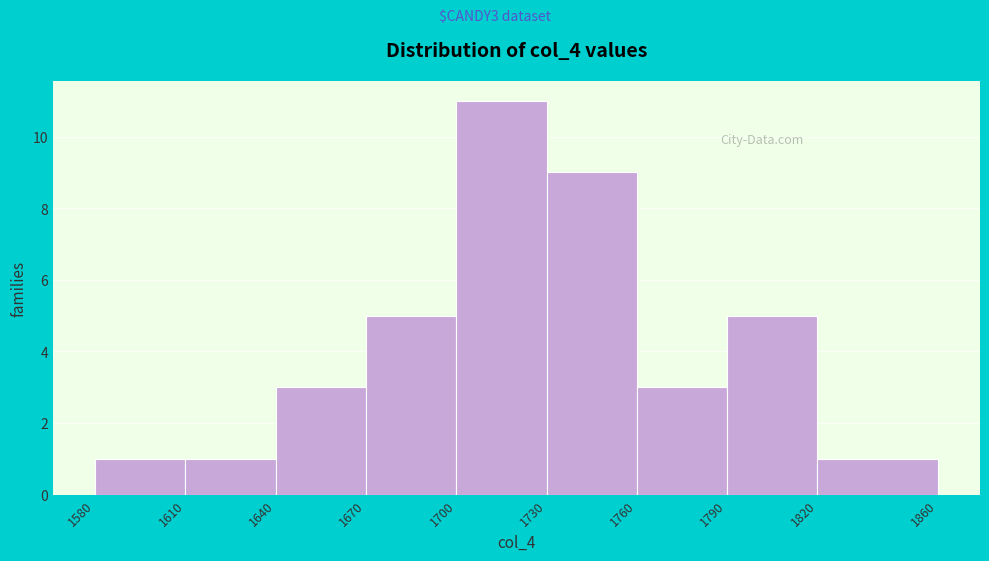

Reading left to right, list every bar in this chart as the range it spans on the x-axis followed by its height. The values are not printed on the chart, so give them approximately, as read against the axis.

1580 to 1610: 1
1610 to 1640: 1
1640 to 1670: 3
1670 to 1700: 5
1700 to 1730: 11
1730 to 1760: 9
1760 to 1790: 3
1790 to 1820: 5
1820 to 1860: 1